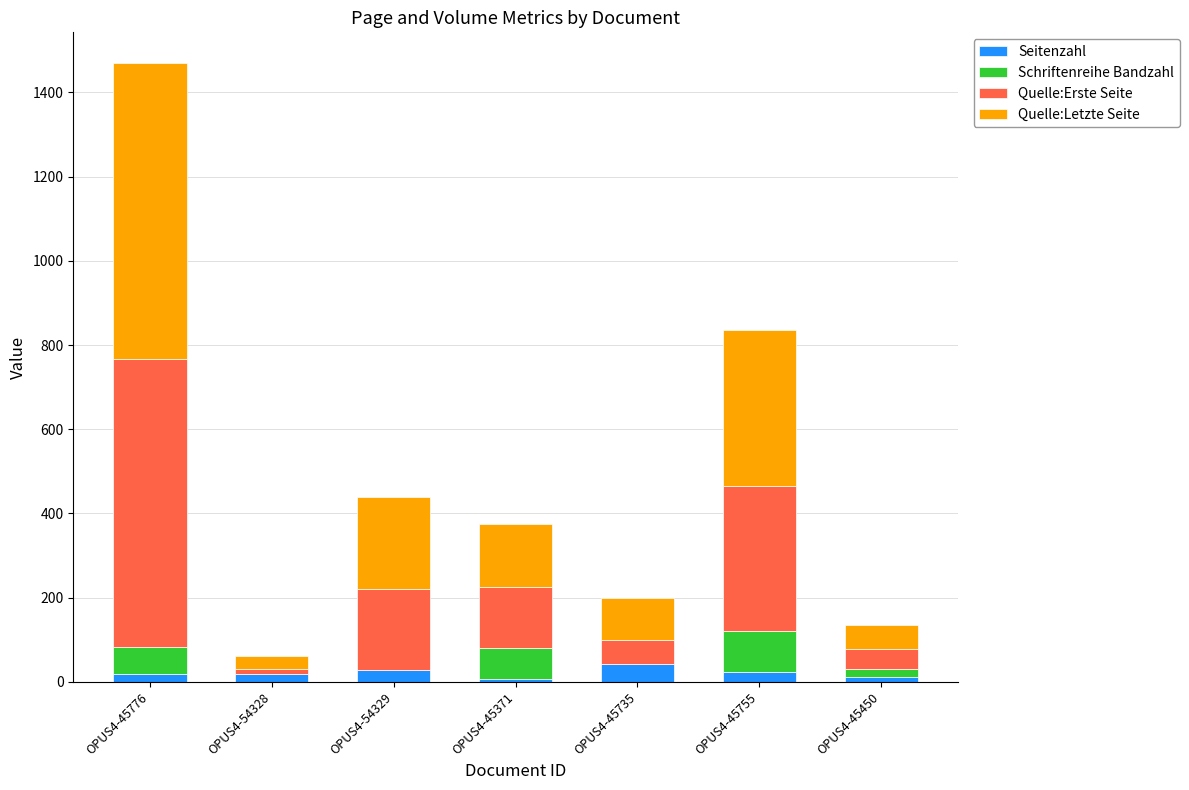

What are all the series names shown in the legend?

Seitenzahl, Schriftenreihe Bandzahl, Quelle:Erste Seite, Quelle:Letzte Seite